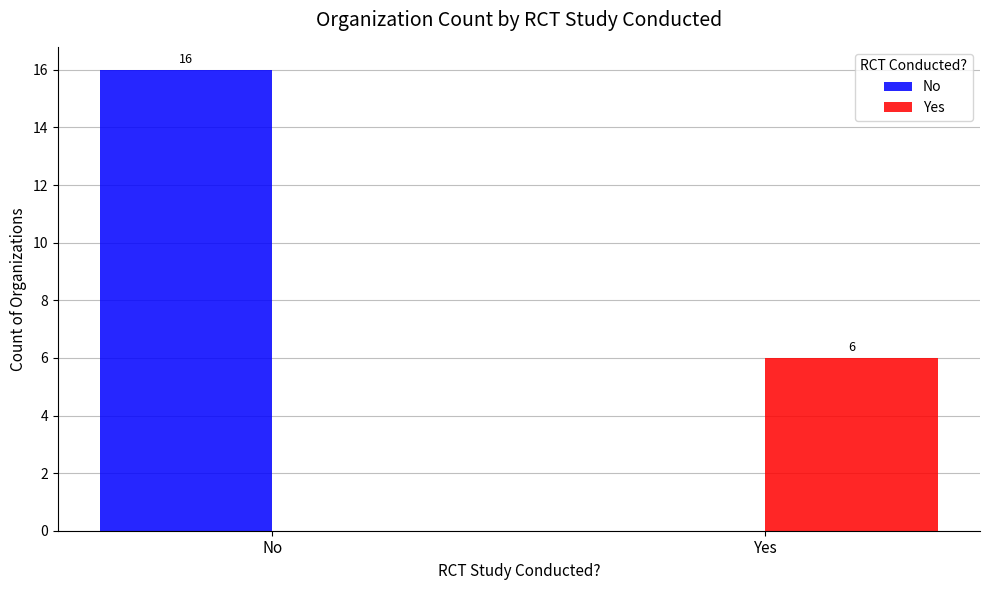

What is the highest value of the No series?

16